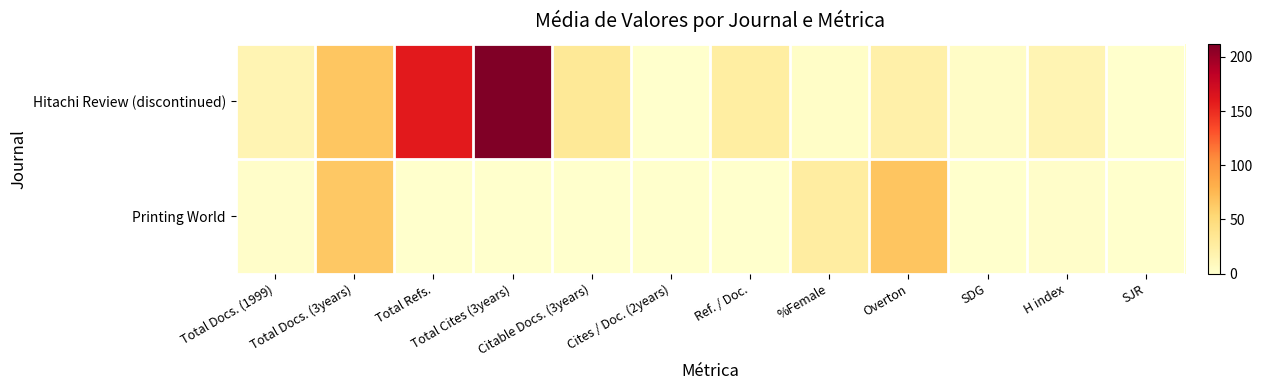

Rank the series at Total Cites (3years) from highest to lowest value.

Hitachi Review (discontinued), Printing World